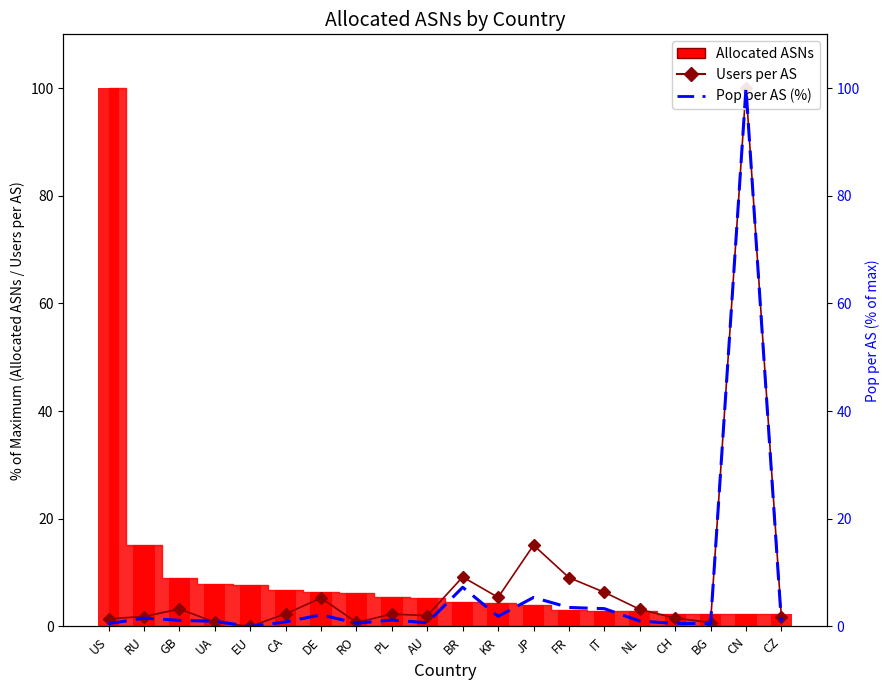

What is the sum of the Pop per AS (%) values at DE and RO?

2.8